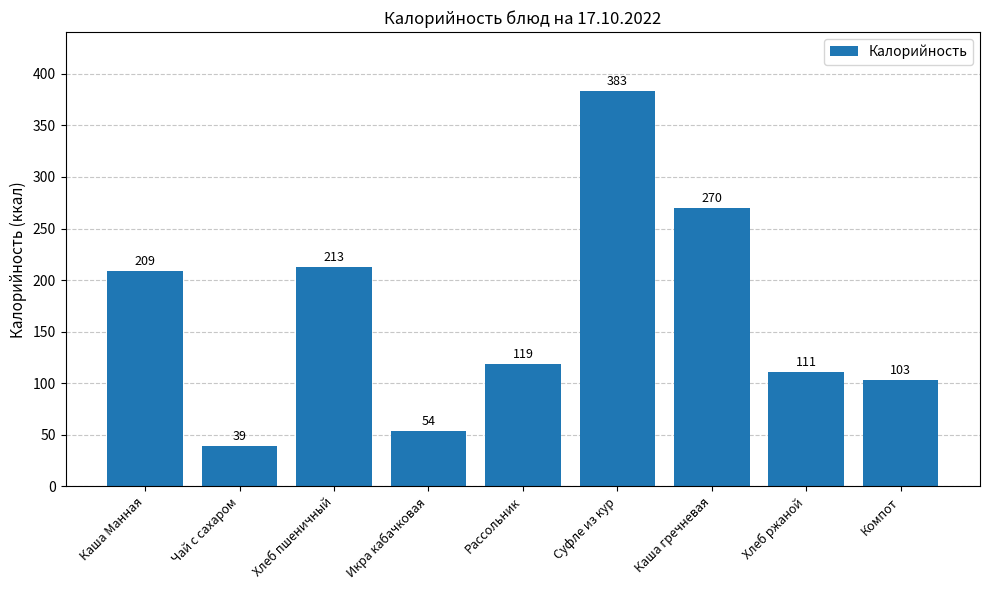

Reading left to right, what are all the values shown in this chart?

209	39	213	54	119	383	270	111	103